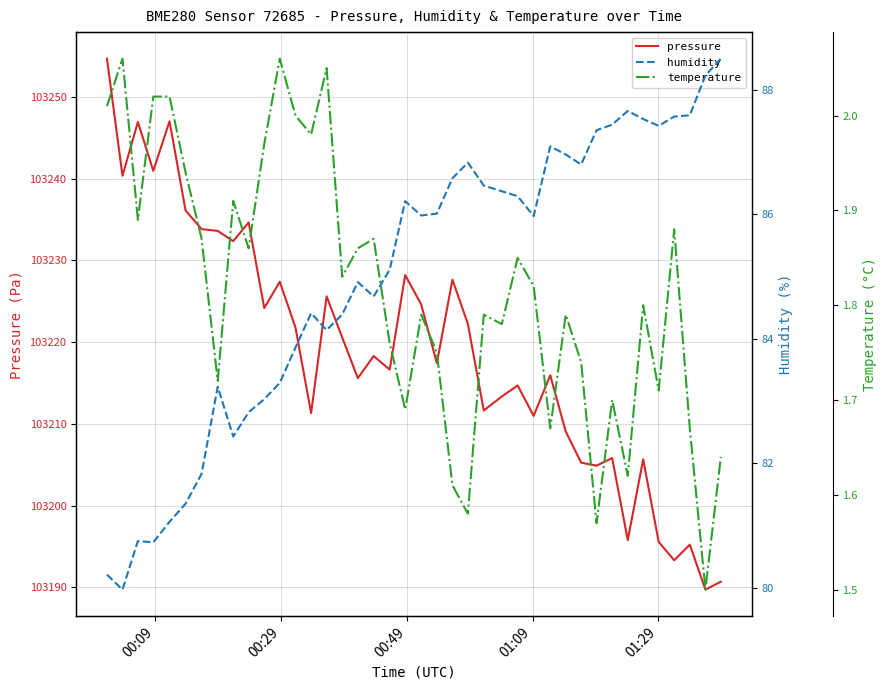

What is the maximum value for pressure?

103254.7